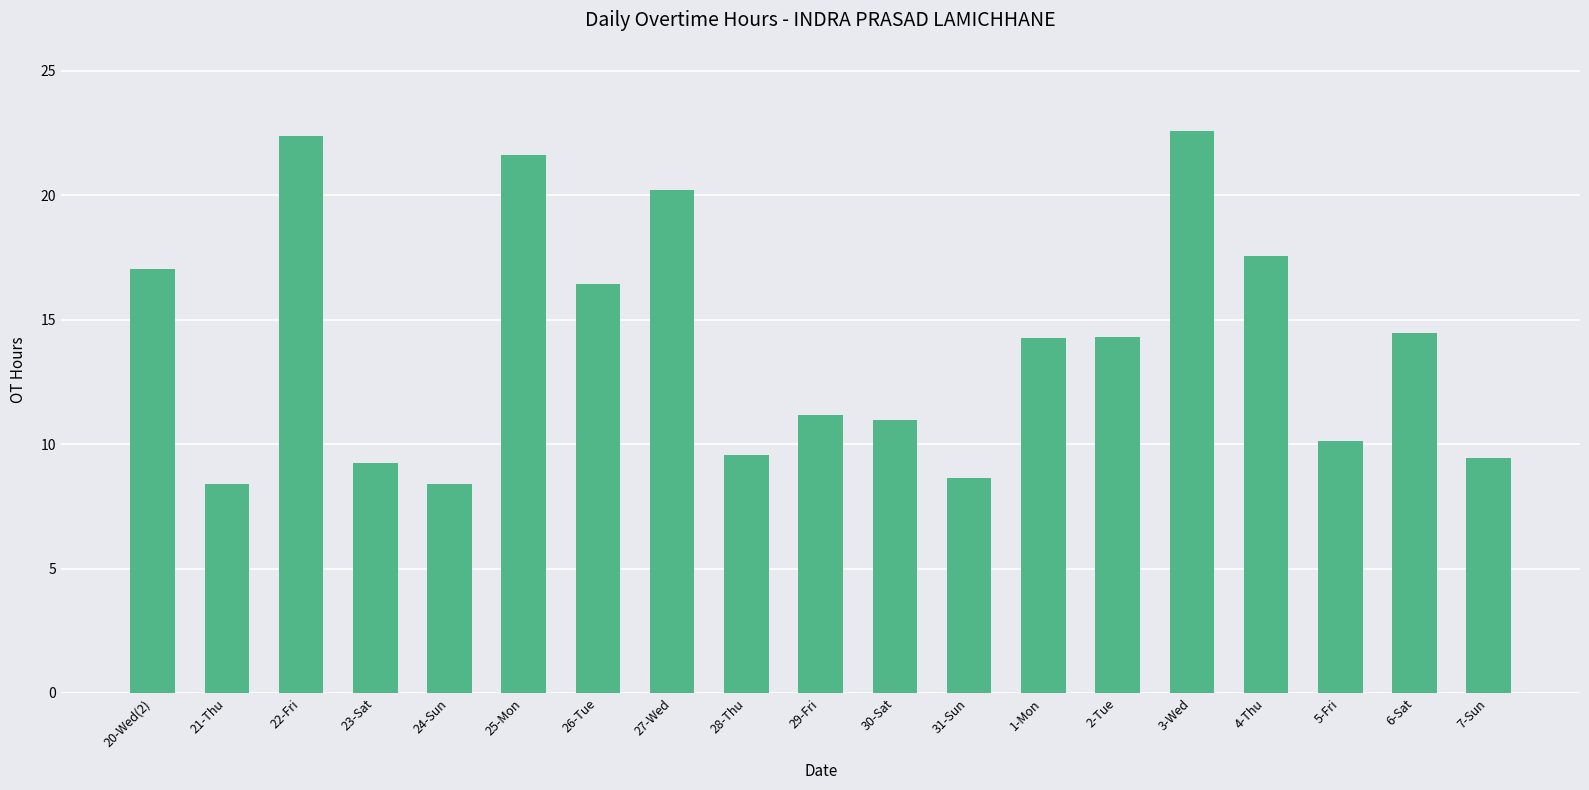

What is the average value?

14.0